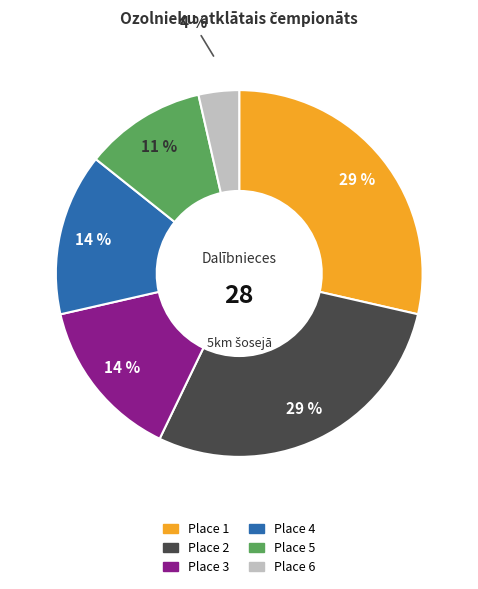

To the nearest percent, what is the average slice percentage?

17%